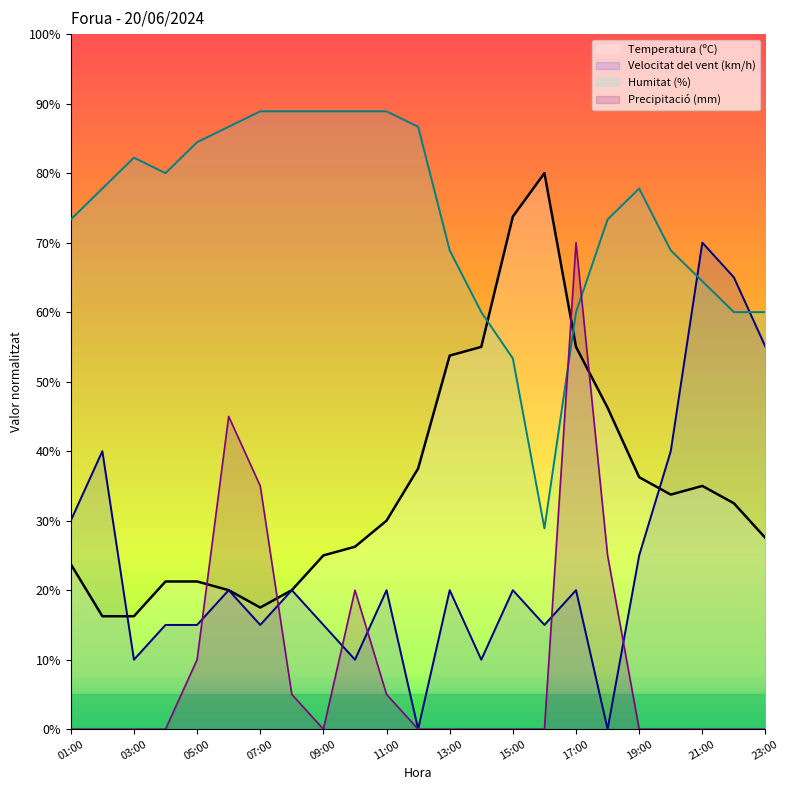

Reading left to right, extract all data points from this chart.

Temperatura (ºC): 01:00=23.8	02:00=16.3	03:00=16.3	04:00=21.2	05:00=21.2	06:00=20.0	07:00=17.5	08:00=20.0	09:00=25.0	10:00=26.3	11:00=30.0	12:00=37.5	13:00=53.8	14:00=55.0	15:00=73.7	16:00=80.0	17:00=55.0	18:00=46.2	19:00=36.2	20:00=33.7	21:00=35.0	22:00=32.5	23:00=27.5
Velocitat del vent (km/h): 01:00=30.0	02:00=40.0	03:00=10.0	04:00=15.0	05:00=15.0	06:00=20.0	07:00=15.0	08:00=20.0	09:00=15.0	10:00=10.0	11:00=20.0	12:00=0.0	13:00=20.0	14:00=10.0	15:00=20.0	16:00=15.0	17:00=20.0	18:00=0.0	19:00=25.0	20:00=40.0	21:00=70.0	22:00=65.0	23:00=55.0
Humitat (%): 01:00=73.3	02:00=77.8	03:00=82.2	04:00=80.0	05:00=84.4	06:00=86.7	07:00=88.9	08:00=88.9	09:00=88.9	10:00=88.9	11:00=88.9	12:00=86.7	13:00=68.9	14:00=60.0	15:00=53.3	16:00=28.9	17:00=60.0	18:00=73.3	19:00=77.8	20:00=68.9	21:00=64.4	22:00=60.0	23:00=60.0
Precipitació (mm): 01:00=0.0	02:00=0.0	03:00=0.0	04:00=0.0	05:00=10.0	06:00=45.0	07:00=35.0	08:00=5.0	09:00=0.0	10:00=20.0	11:00=5.0	12:00=0.0	13:00=0.0	14:00=0.0	15:00=0.0	16:00=0.0	17:00=70.0	18:00=25.0	19:00=0.0	20:00=0.0	21:00=0.0	22:00=0.0	23:00=0.0